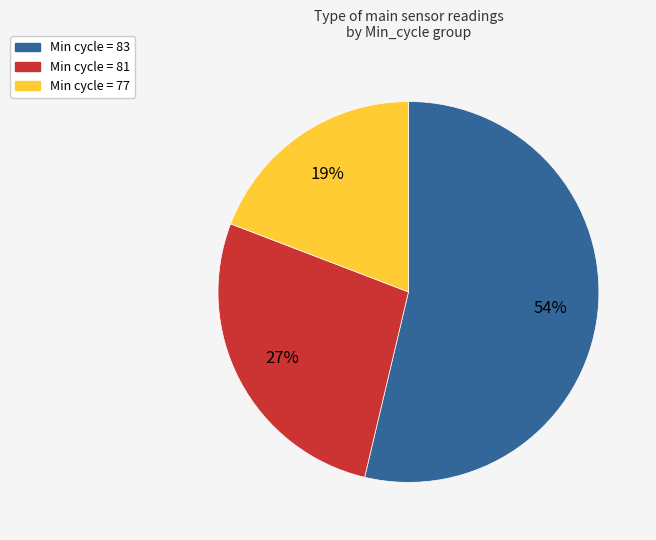

Is there a majority slice in this chart?

Yes